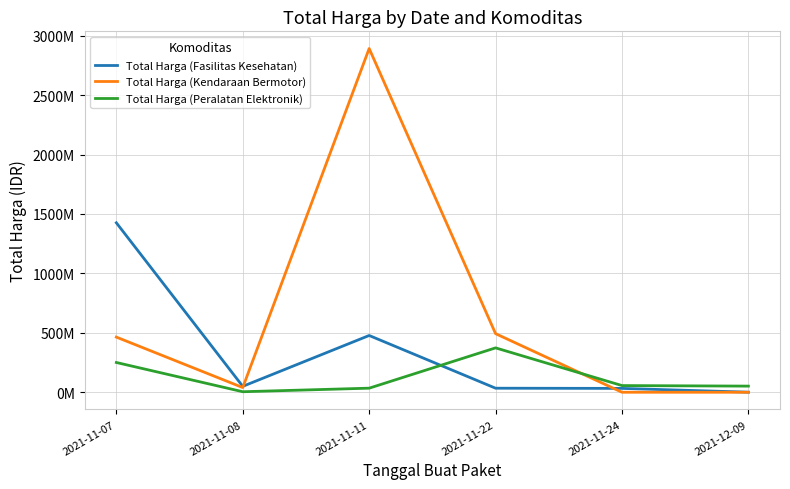

Is the value of Total Harga (Fasilitas Kesehatan) at 2021-12-09 greater than the value of Total Harga (Kendaraan Bermotor) at 2021-11-08?

No